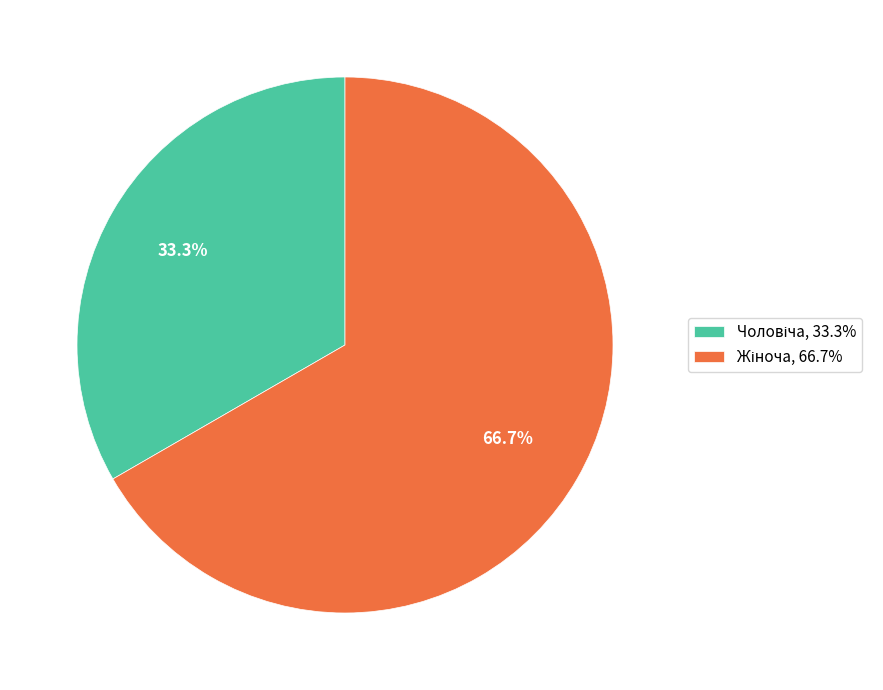

To the nearest percent, what percentage of the pie is Чоловіча?

33%